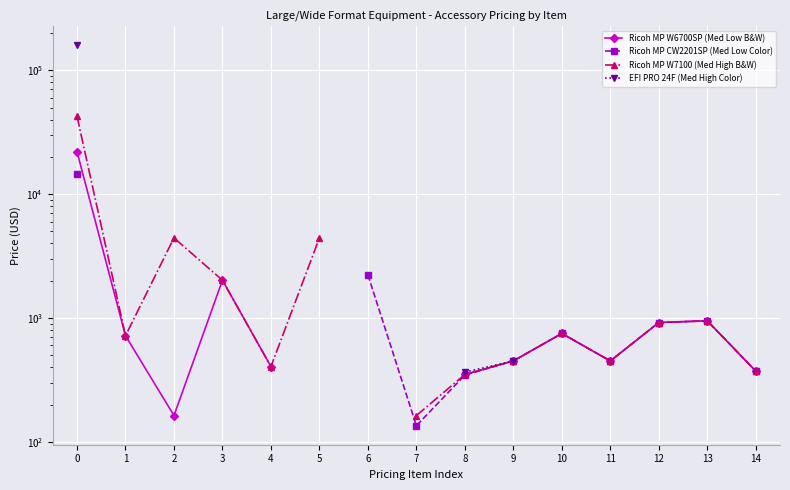

The value of Ricoh MP W6700SP (Med Low B&W) at 8 is 130.8. True or false?

False